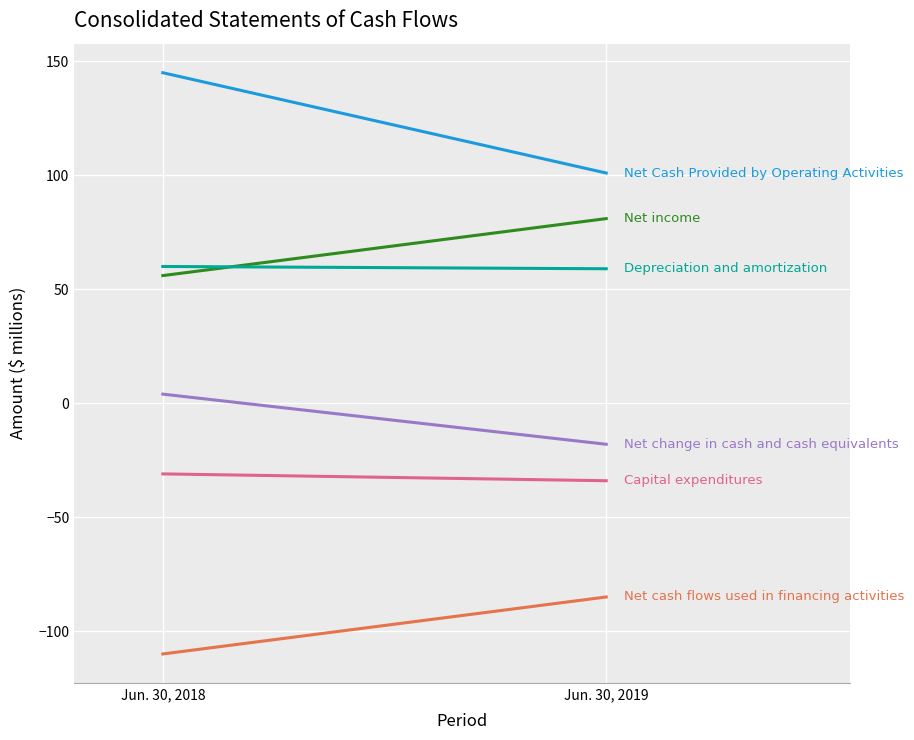

Reading left to right, list all the values displayed in this chart.

Net income: Jun. 30, 2018=56	Jun. 30, 2019=81
Depreciation and amortization: Jun. 30, 2018=60	Jun. 30, 2019=59
Net Cash Provided by Operating Activities: Jun. 30, 2018=145	Jun. 30, 2019=101
Capital expenditures: Jun. 30, 2018=-31	Jun. 30, 2019=-34
Net cash flows used in financing activities: Jun. 30, 2018=-110	Jun. 30, 2019=-85
Net change in cash and cash equivalents: Jun. 30, 2018=4	Jun. 30, 2019=-18